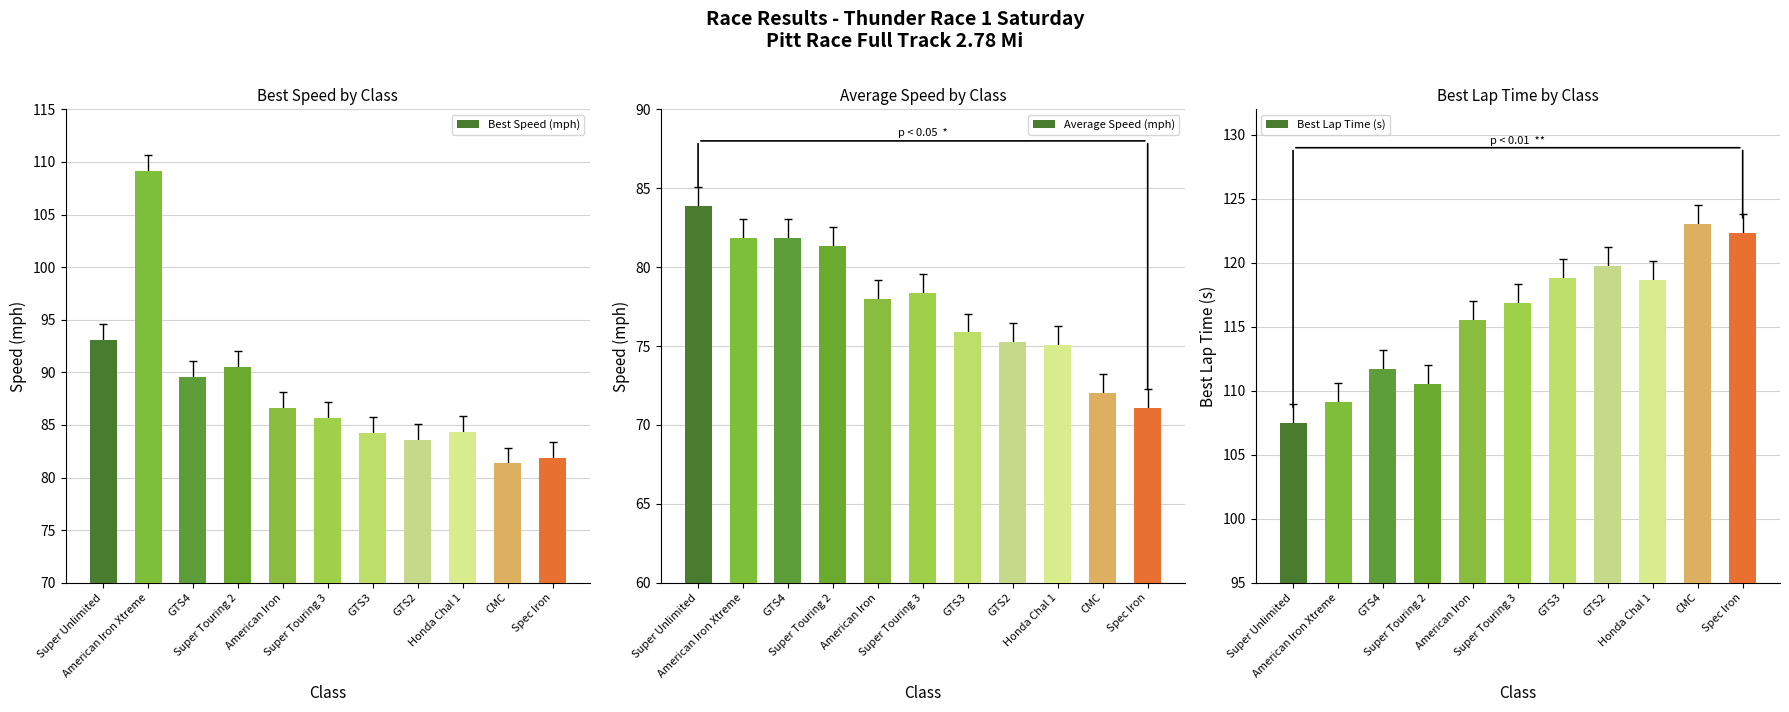

What is the greatest value displayed?

123.0